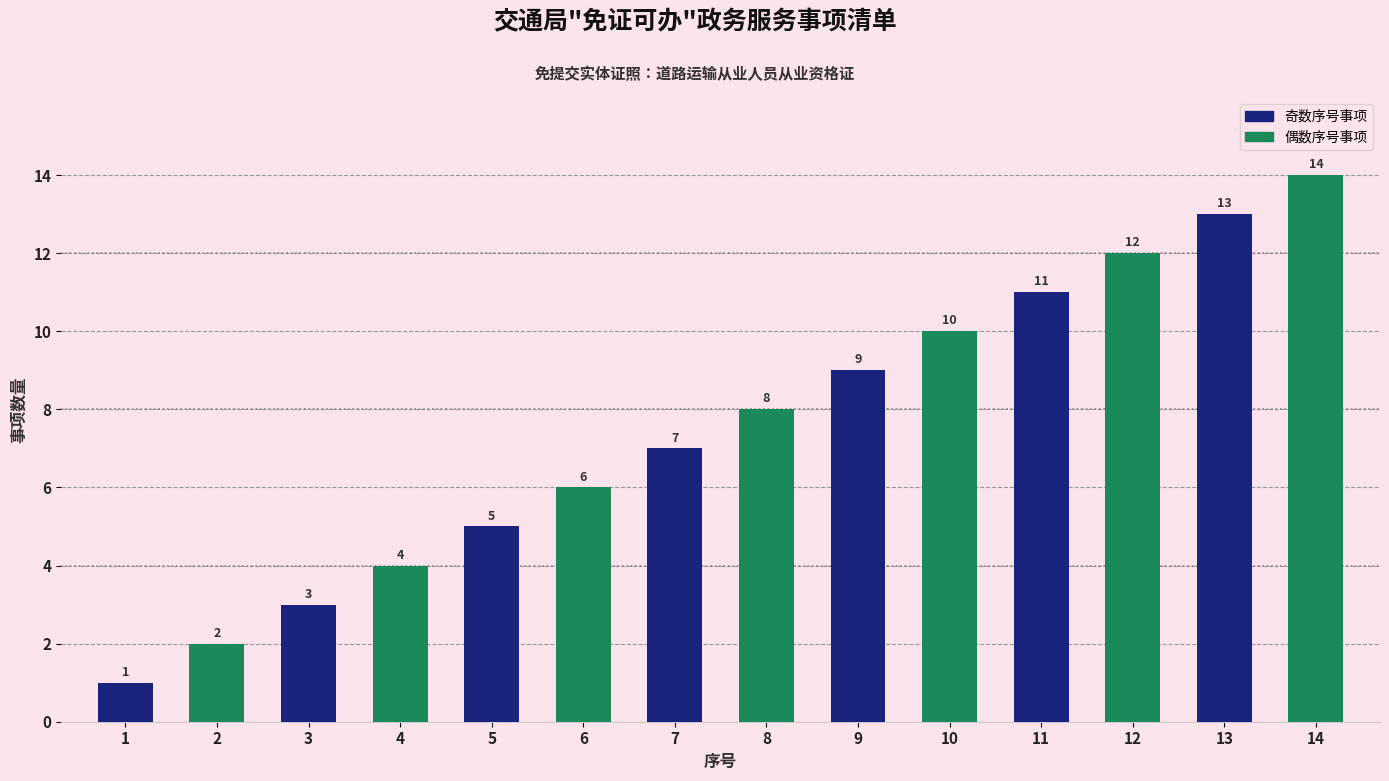

List the labels in order of value, largest first.

14, 13, 12, 11, 10, 9, 8, 7, 6, 5, 4, 3, 2, 1